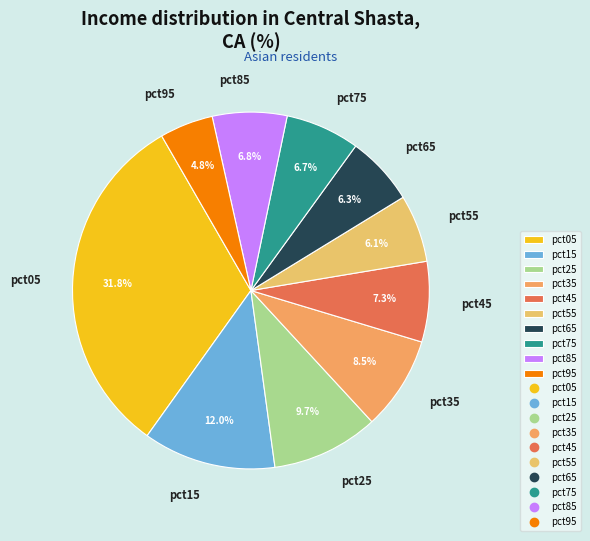

Is the sum of pct75 and pct95 greater than half?

No